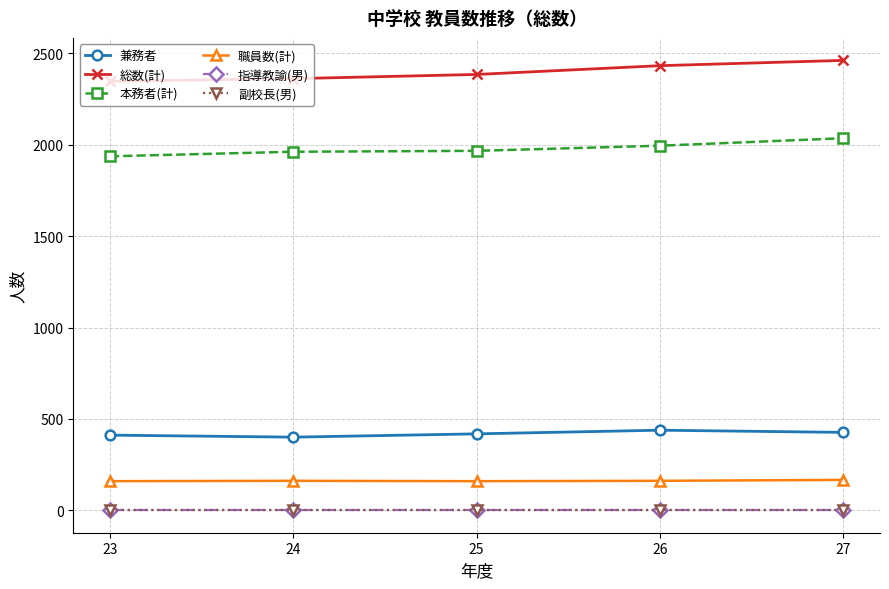

True or false: 本務者(計) and 総数(計) cross at least once.

False